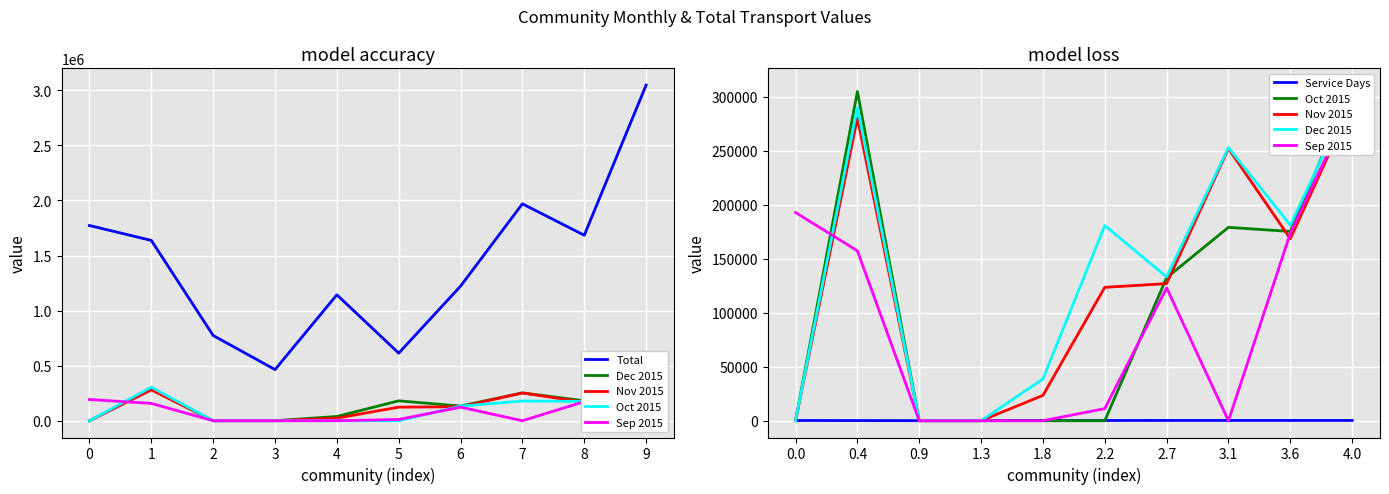

What is the maximum value for Nov 2015?

293760